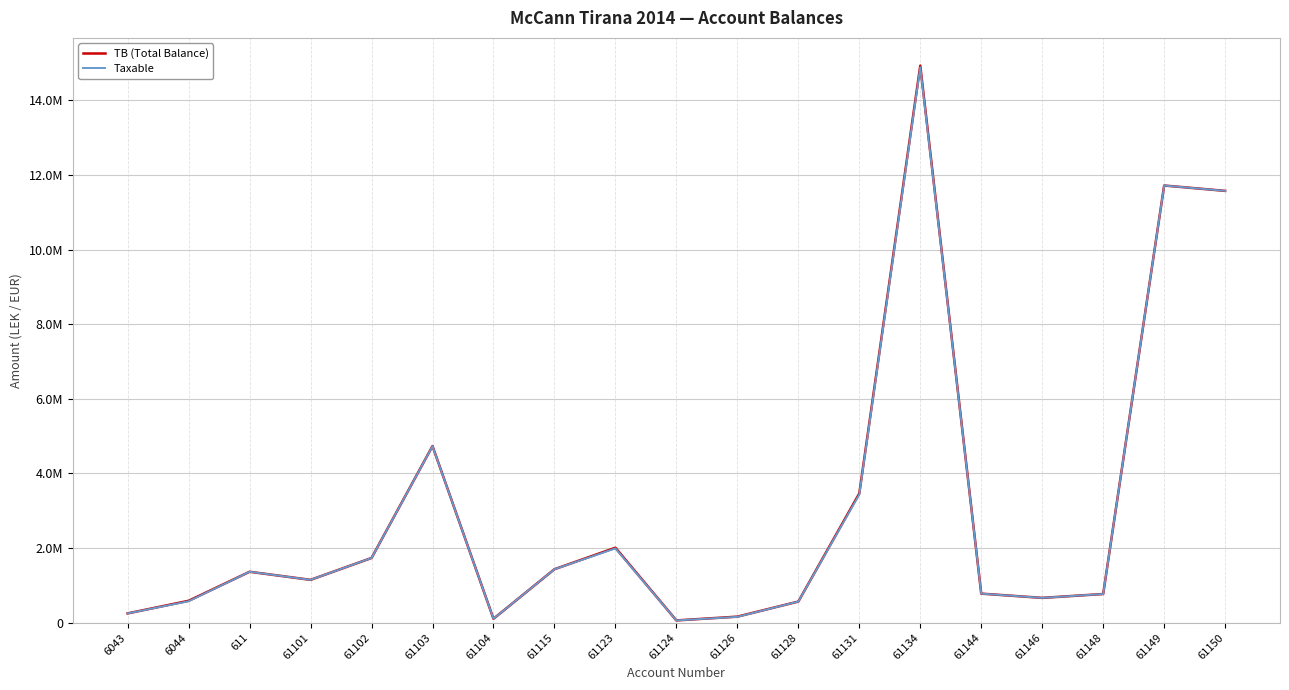

True or false: TB (Total Balance) and Taxable intersect in this chart.

False